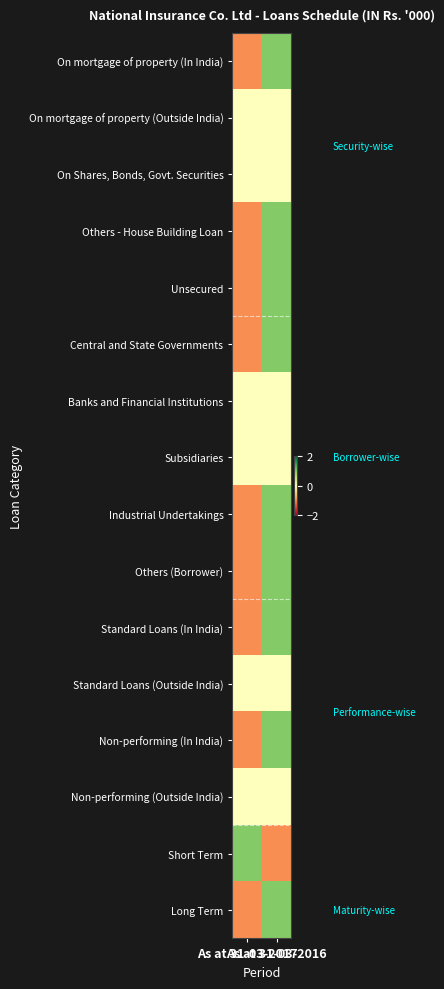

What is the difference between the highest and lowest values at As at 31-03-2017?

2